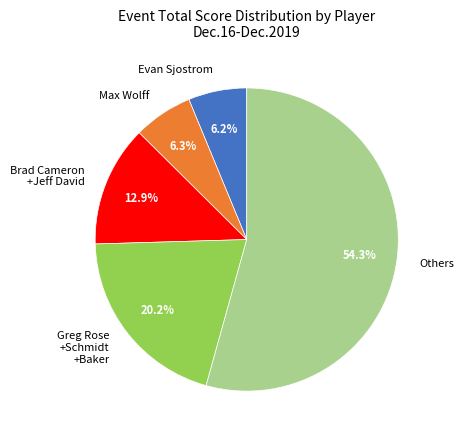

Which has a higher value, Max Wolff or Greg Rose +Schmidt +Baker?

Greg Rose +Schmidt +Baker